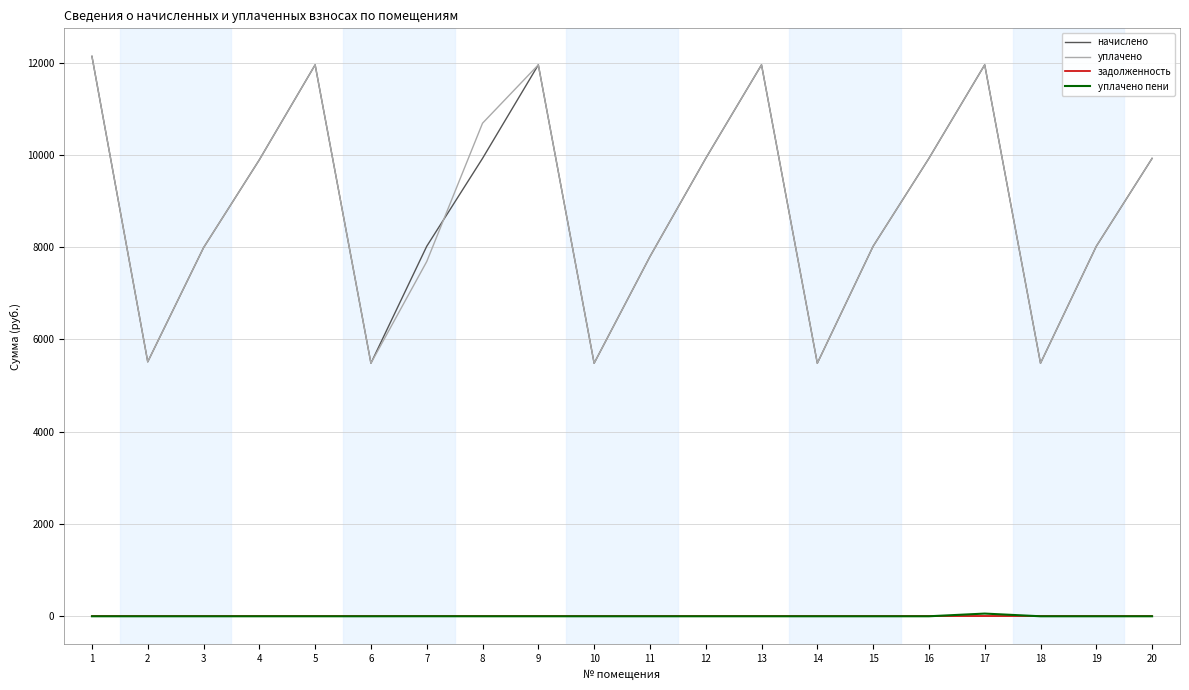

Does the chart display data point markers on the line(s)?

No